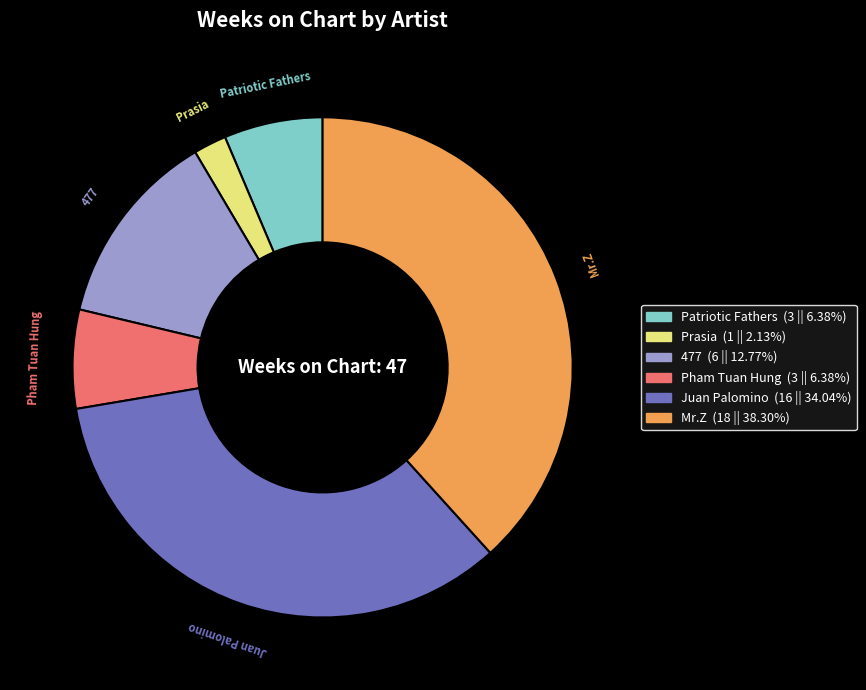

Does any single category account for the majority?

No